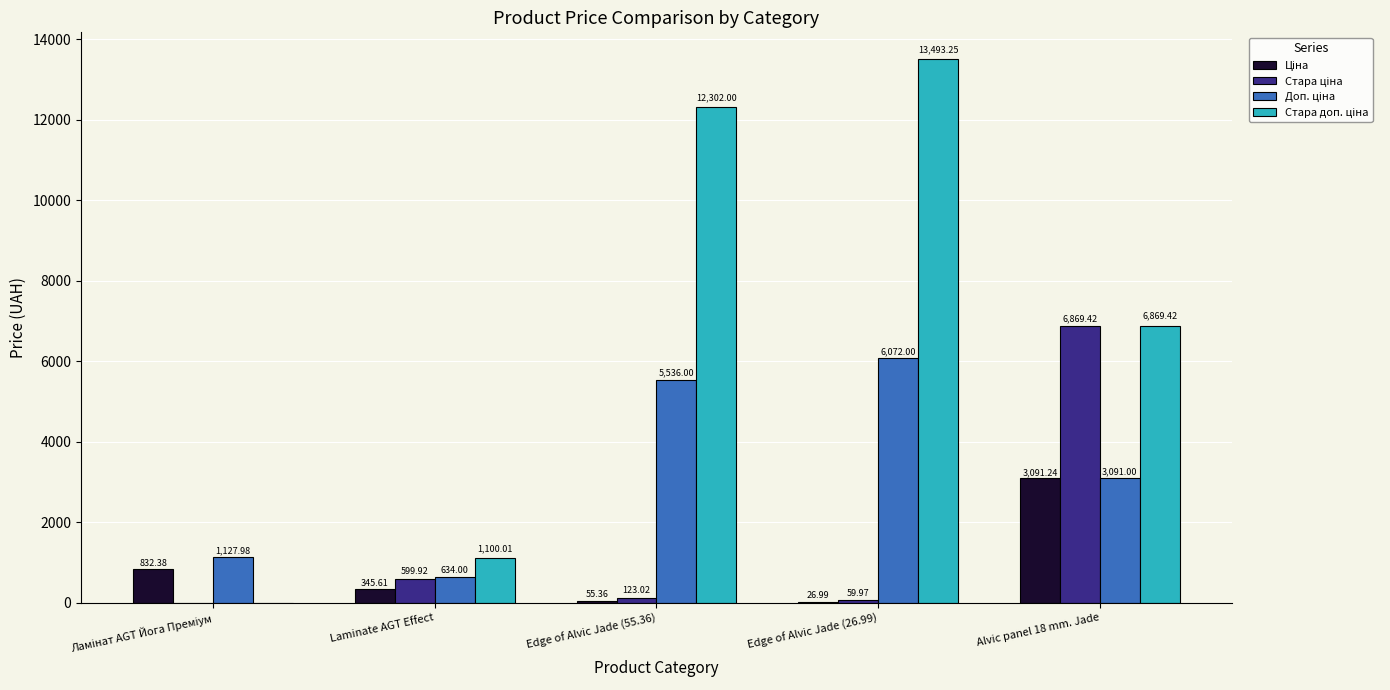

At which category is the sum across all series the highest?

Alvic panel 18 mm. Jade